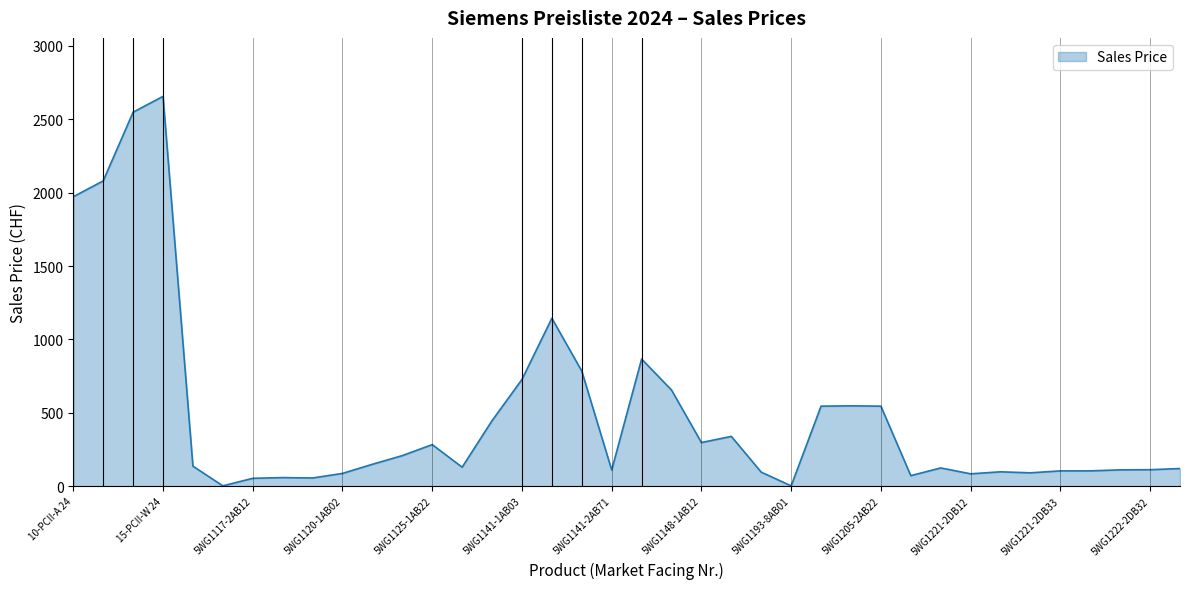

What is the difference between the maximum and minimum values?

2654.1